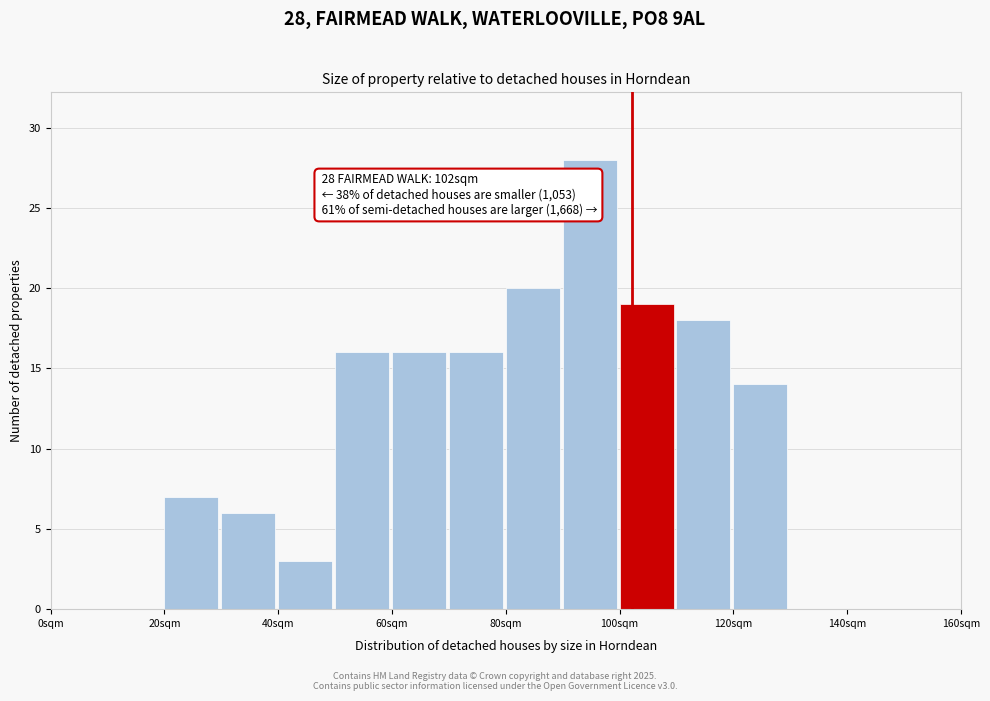

Which range on the x-axis has the tallest bar?

90 to 100